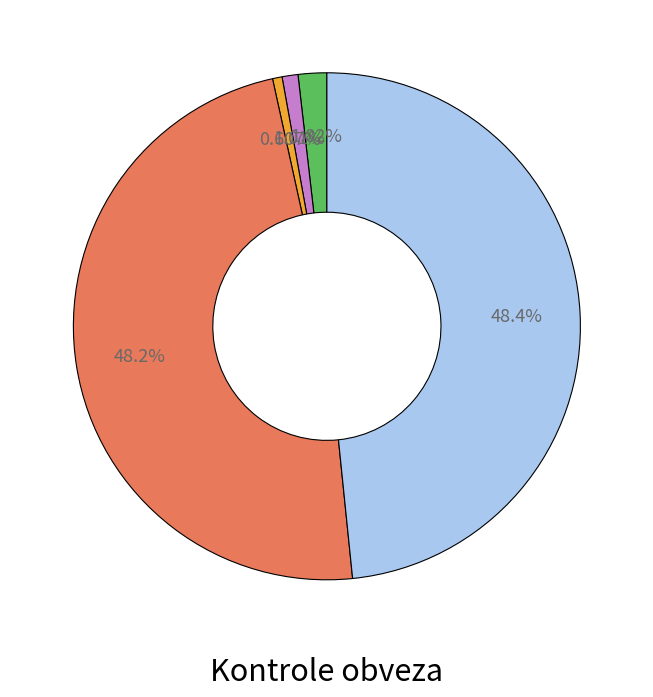

Is there any slice that represents more than half of the pie?

No